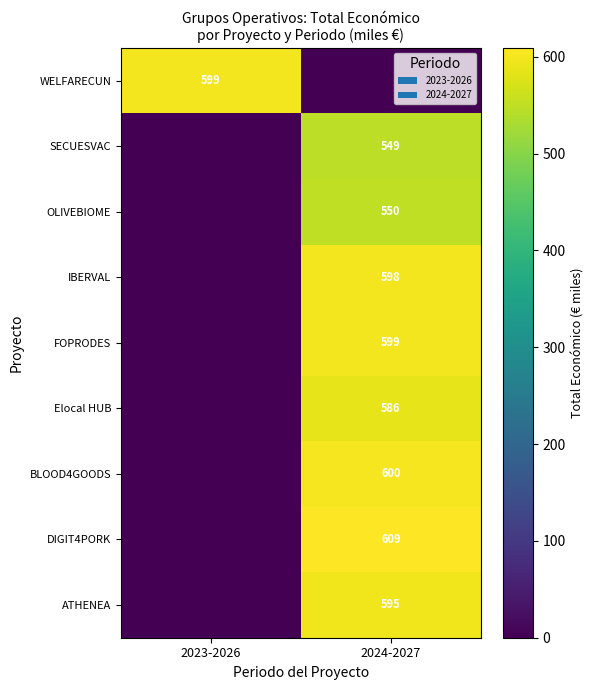

Is the value of IBERVAL at 2024-2027 greater than the value of WELFARECUN at 2023-2026?

No